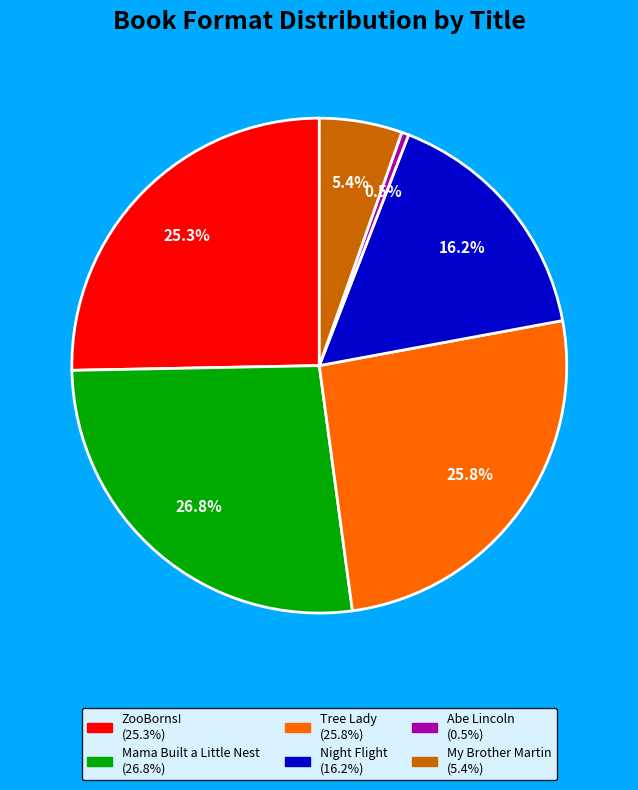

How many slices are in this pie chart?

6